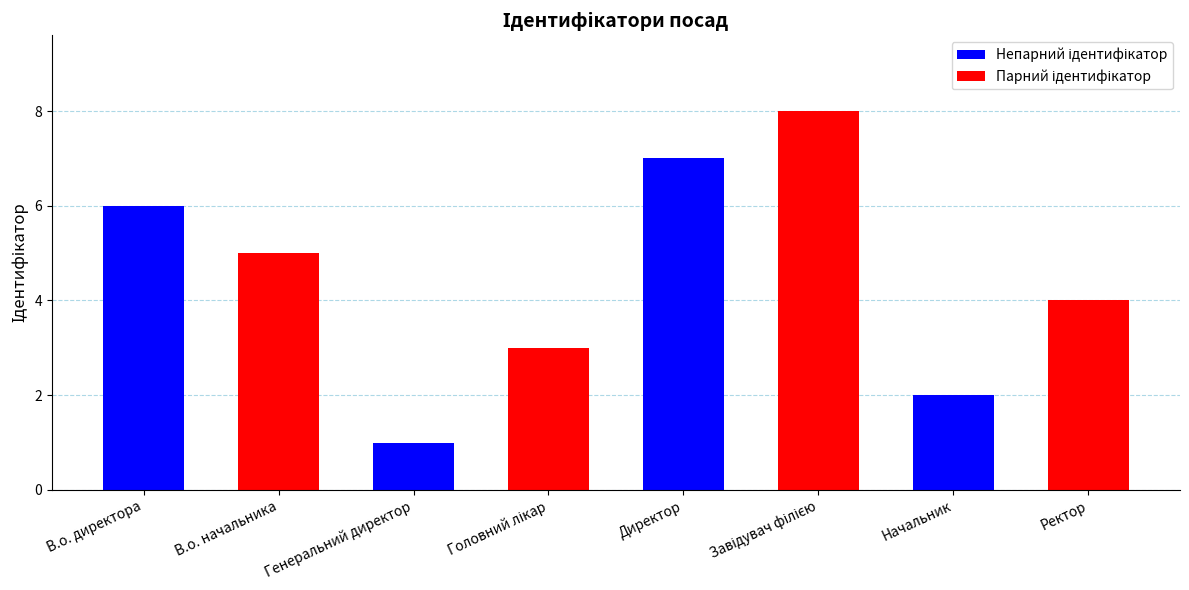

Are the bars horizontal?

No